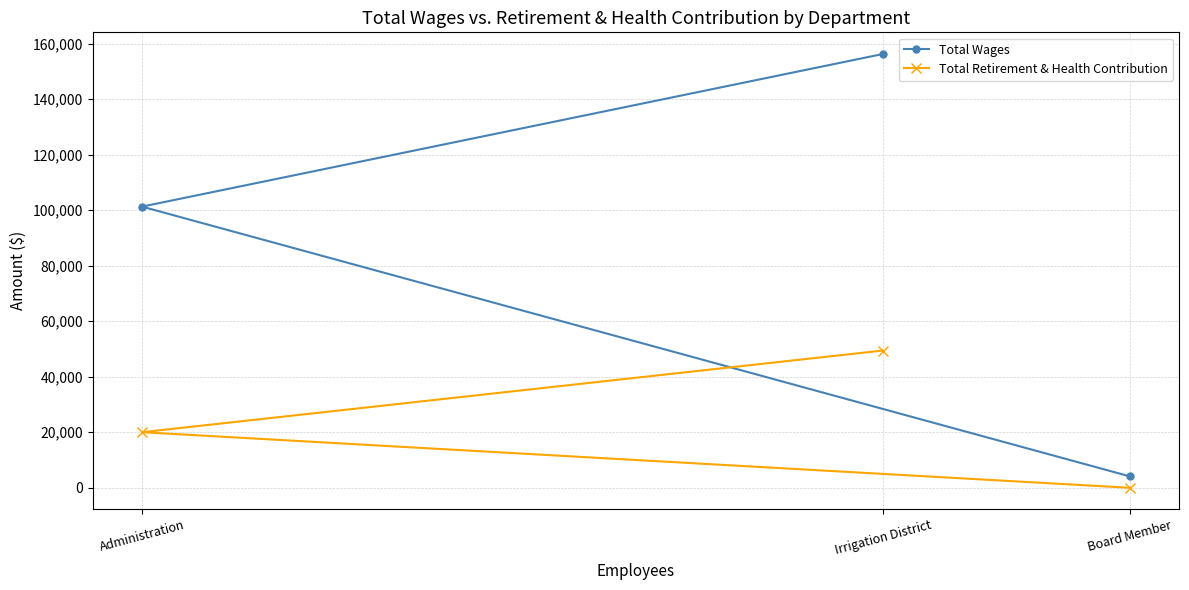

Reading left to right, what are all the values shown in this chart?

Total Wages: Administration=101277	Irrigation District=156246	Board Member=4125
Total Retirement & Health Contribution: Administration=20021	Irrigation District=49439	Board Member=0